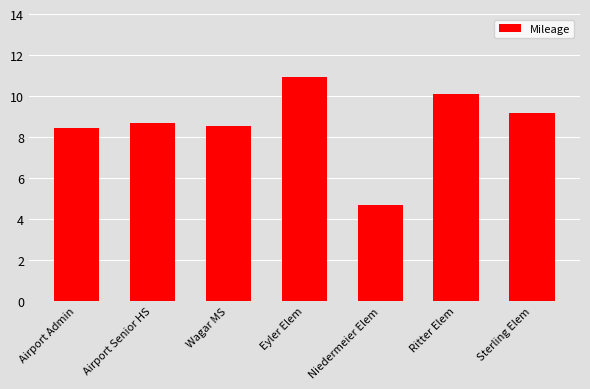

Read the value at Wagar MS.

8.5